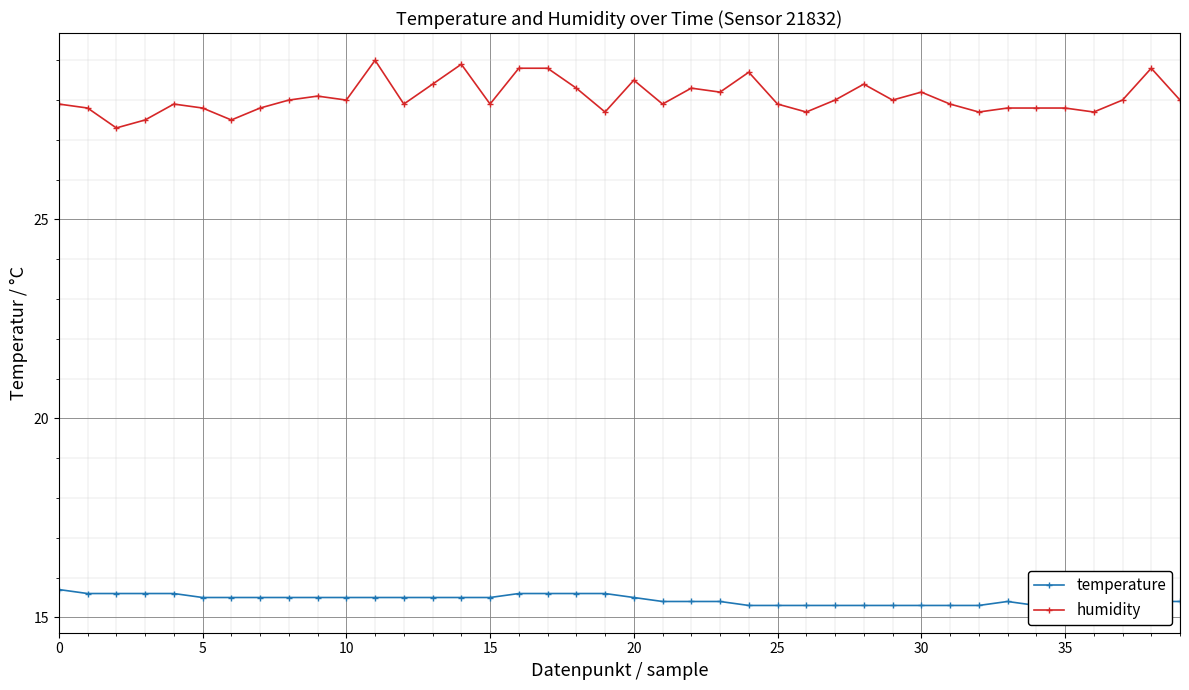

At 29, list the series in order from largest to smallest.

humidity, temperature